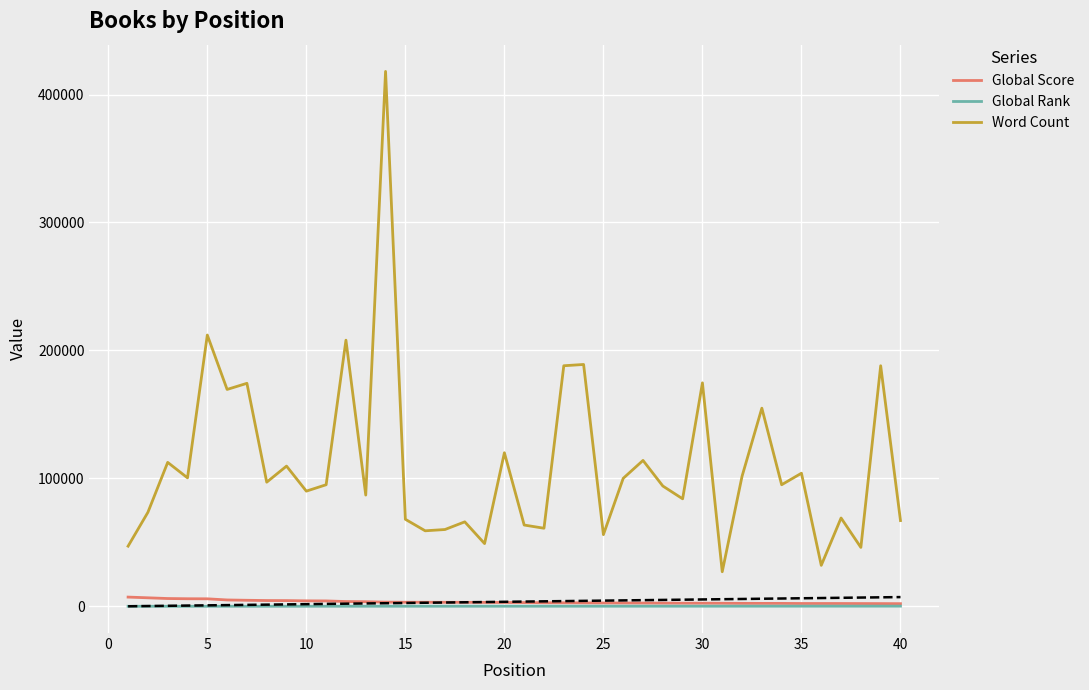

The value of Global Score at 40 is 2043. True or false?

True